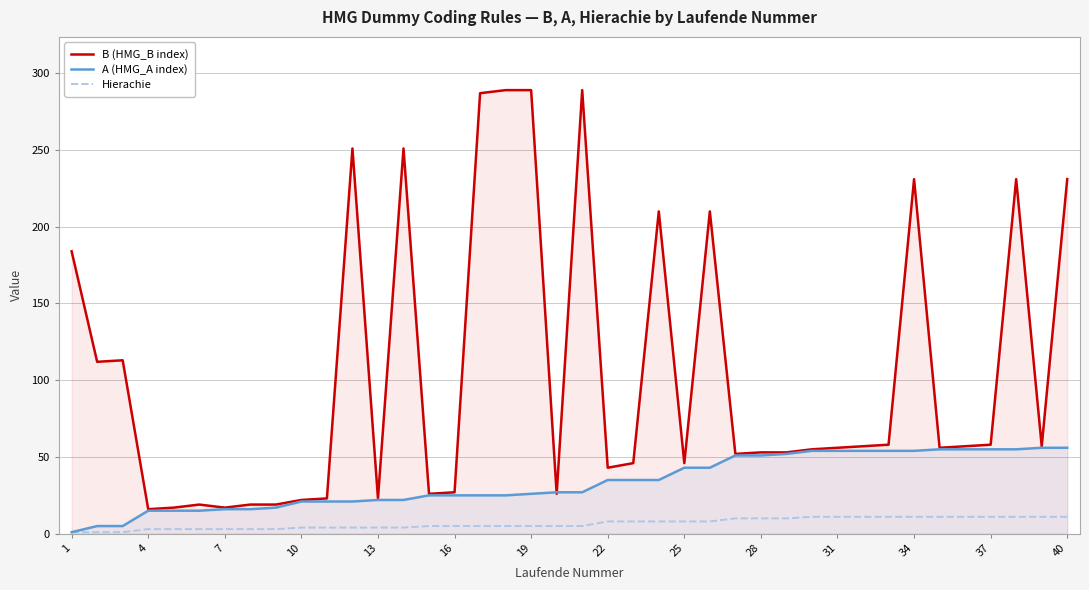

What is the maximum value for Hierachie?

11